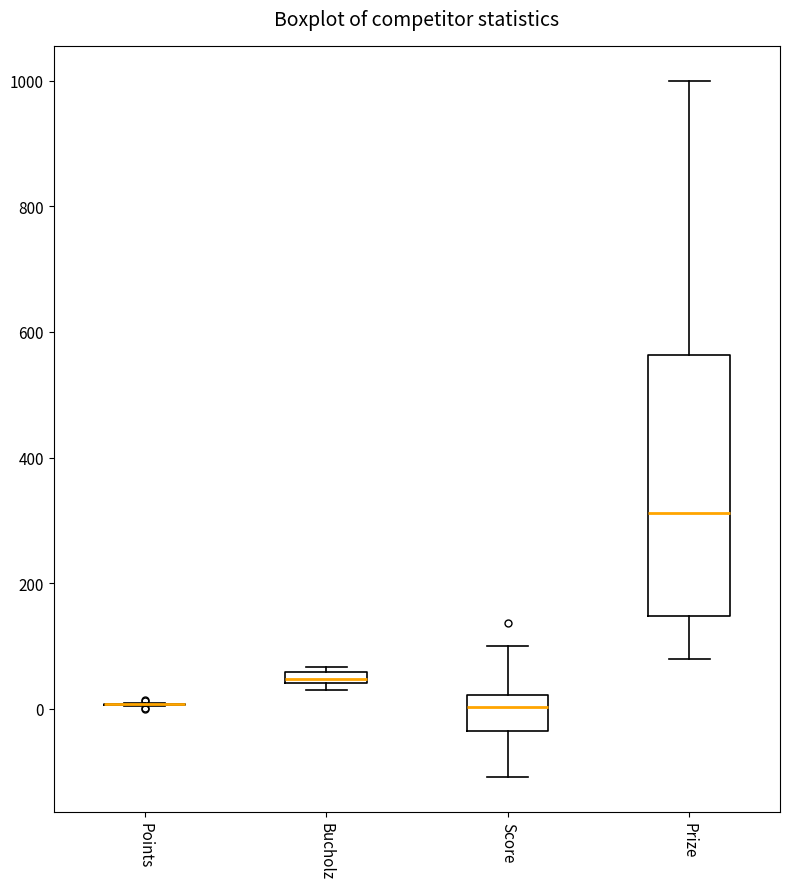

Which box is the tallest, from its lower edge to its upper edge?

Prize